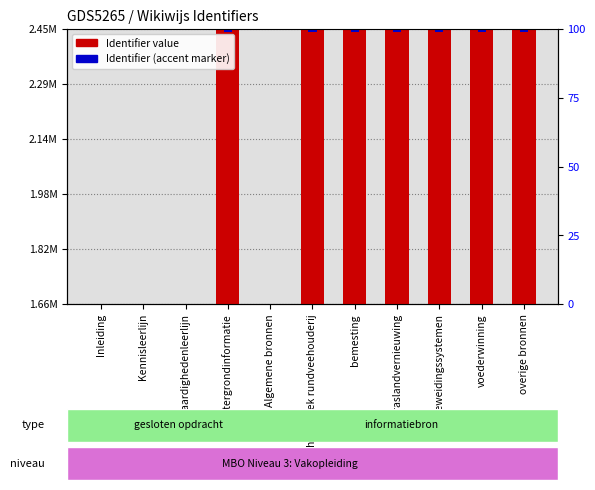

What is the total value across all series at handboek rundveehouderij?

2460140